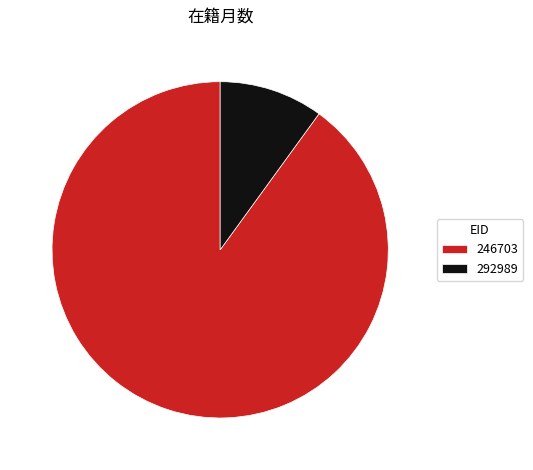

Which category has the smallest portion of the pie?

292989